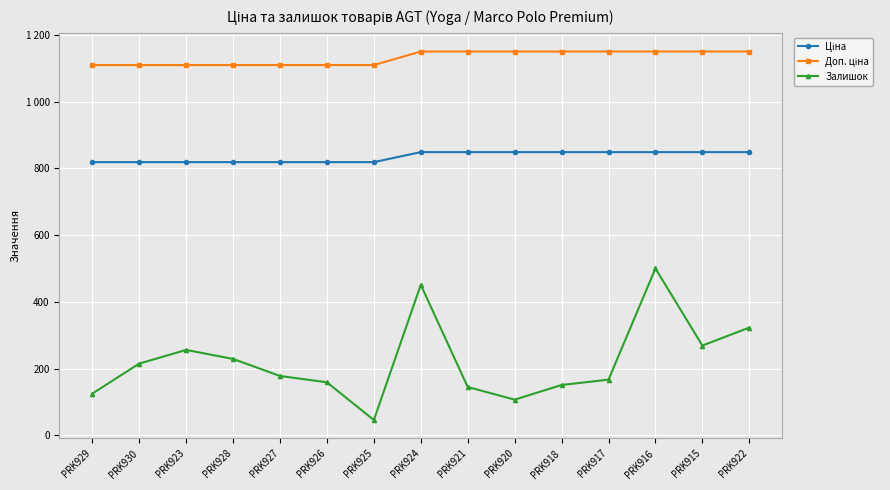

At which label does Доп. ціна reach its minimum?

PRK929